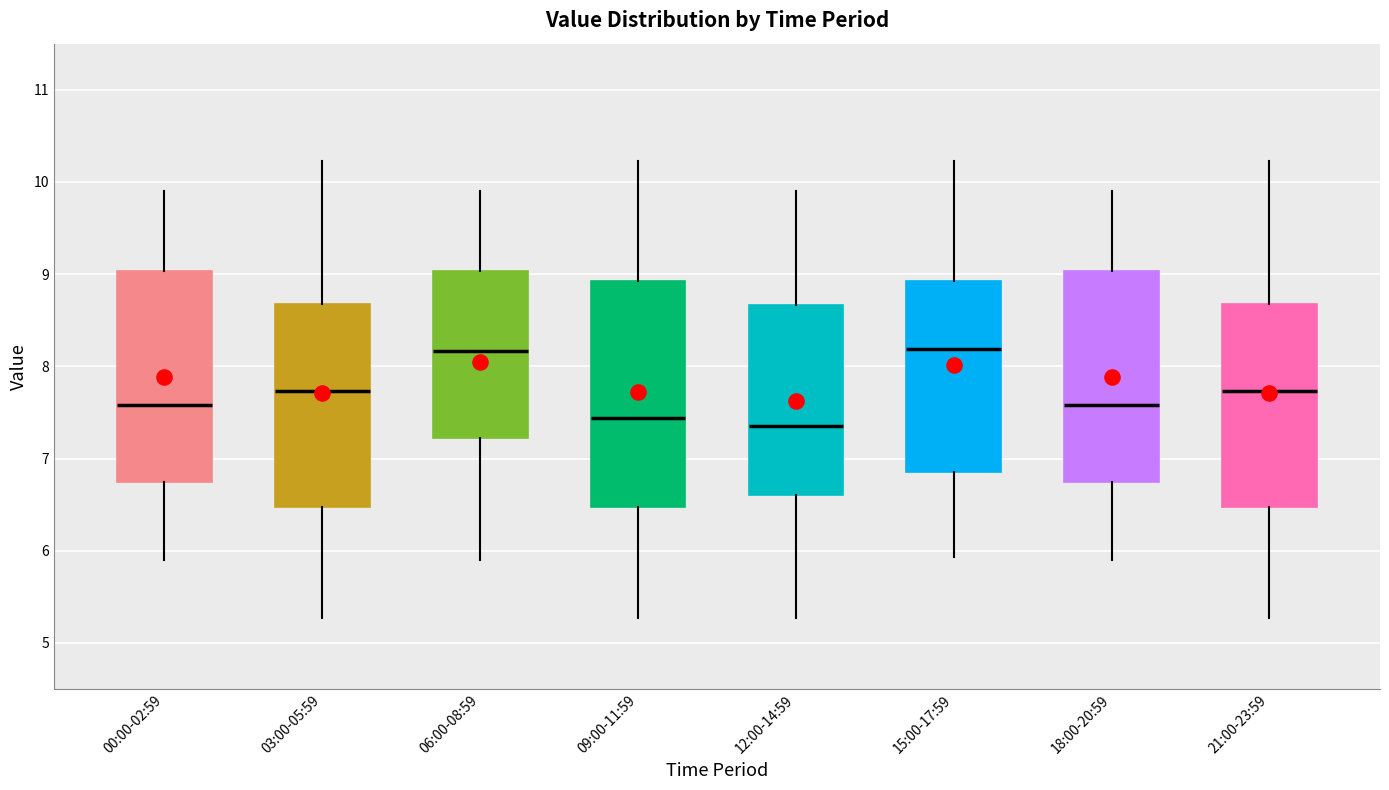

Where is the lower edge of the box for 21:00-23:59 on the y-axis? The values are not printed on the chart, so give them approximately, as read against the axis.

6.5